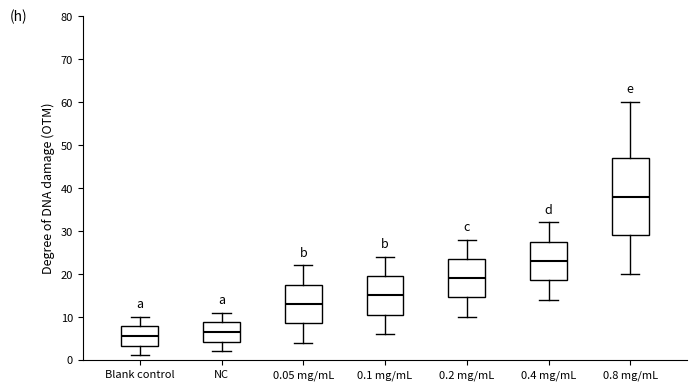

Which box has the highest median line?

0.8 mg/mL